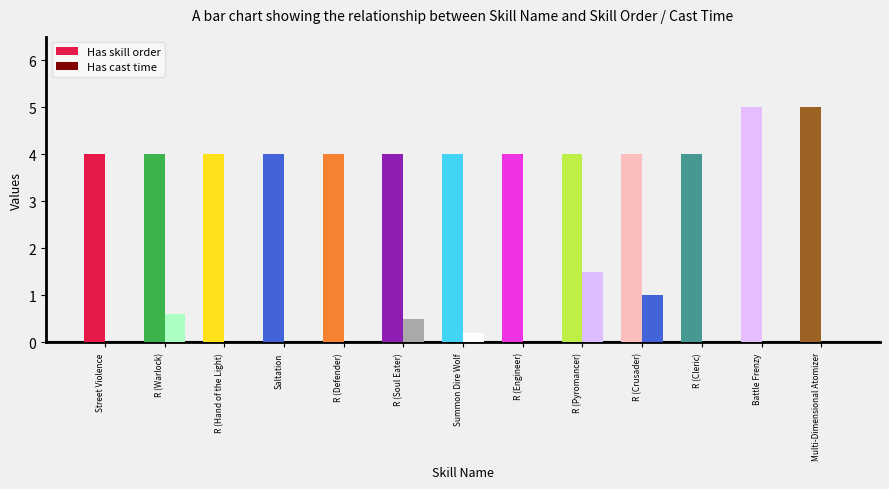

Count the number of categories in the chart.

13